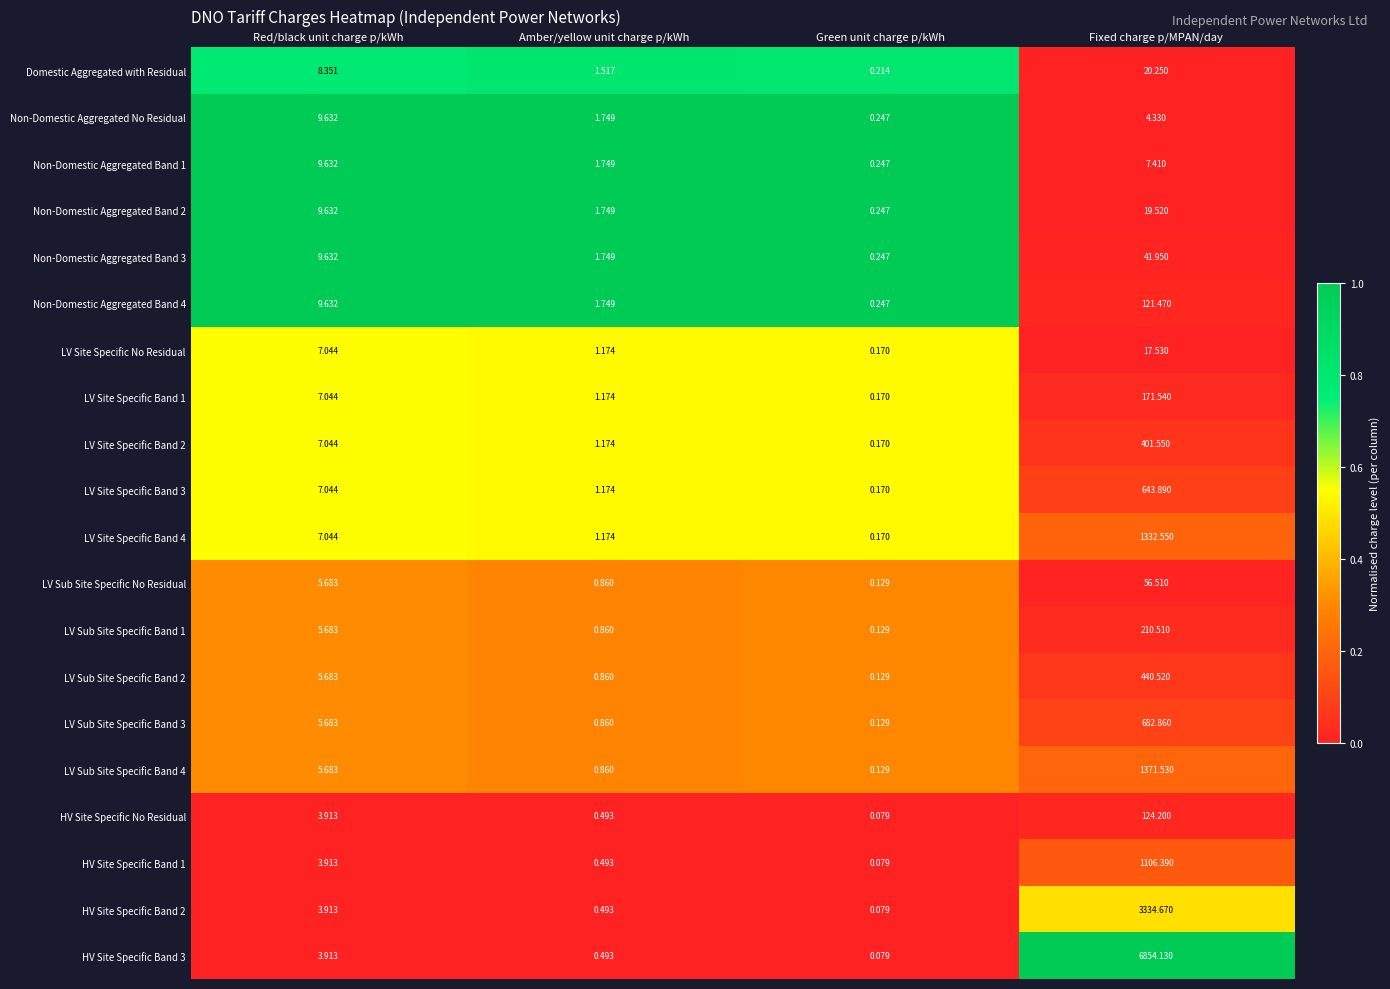

Which series has the widest spread of values?

HV Site Specific Band 3